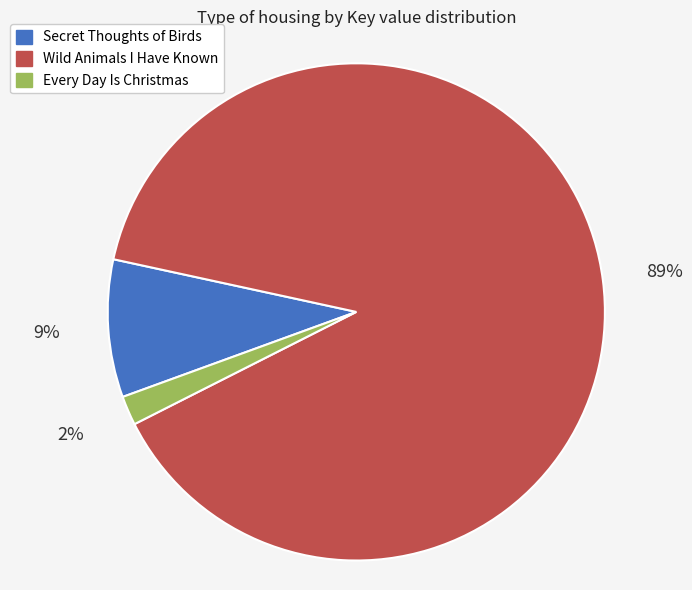

To the nearest percent, what portion does Every Day Is Christmas represent?

2%